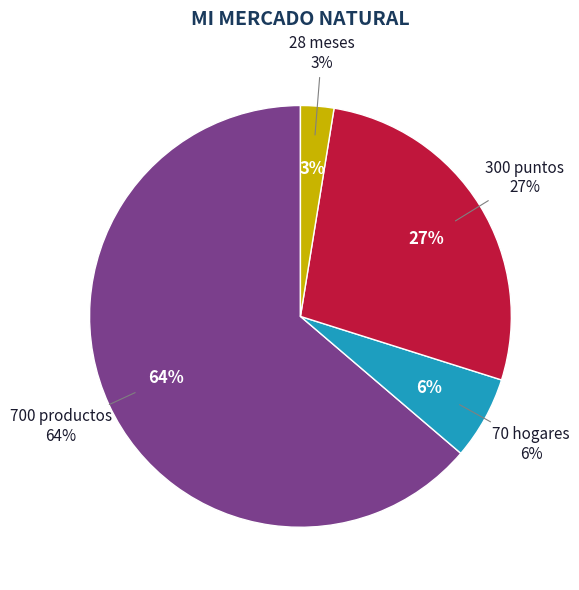

Which category has the biggest portion of the pie?

700 productos